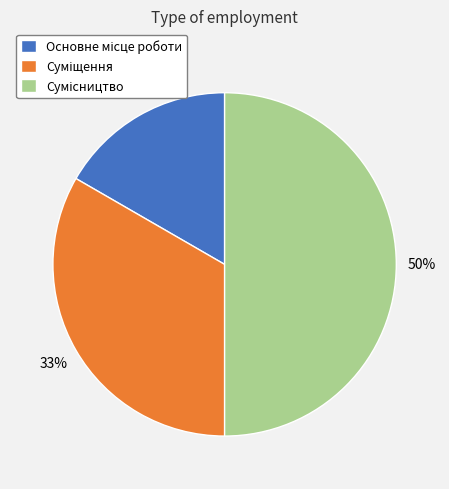

To the nearest percent, what is the difference between the largest and smallest slice percentages?

33%